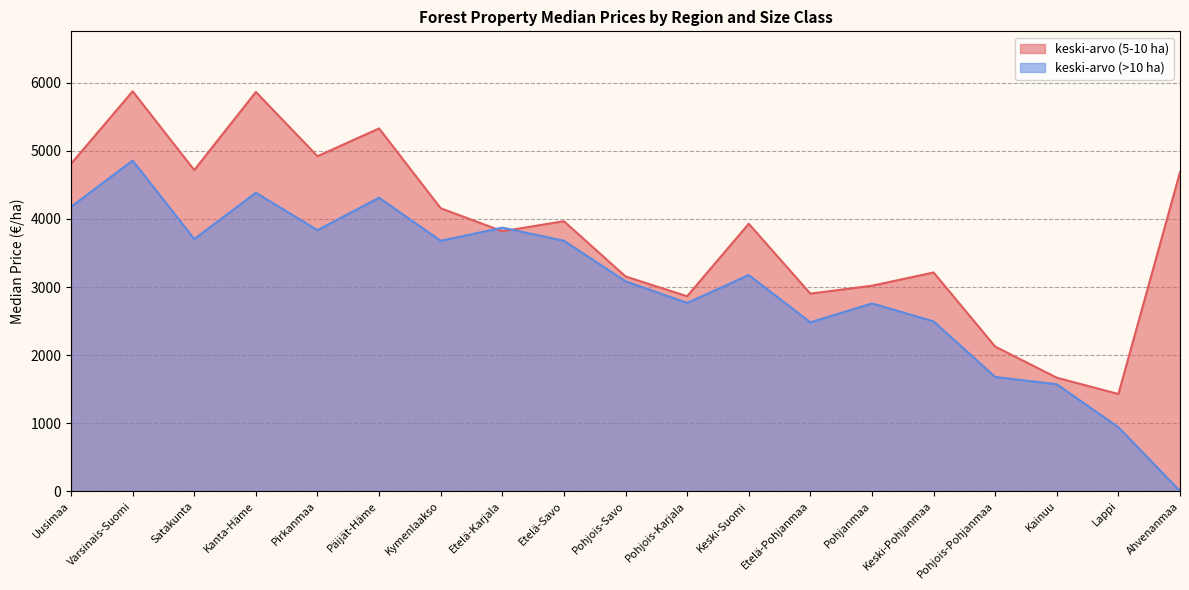

Which series has the largest total across all categories?

keski-arvo (5-10 ha)